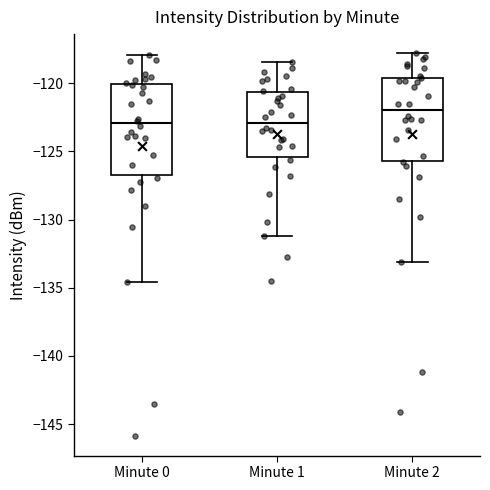

Which box is the tallest, from its lower edge to its upper edge?

Minute 0